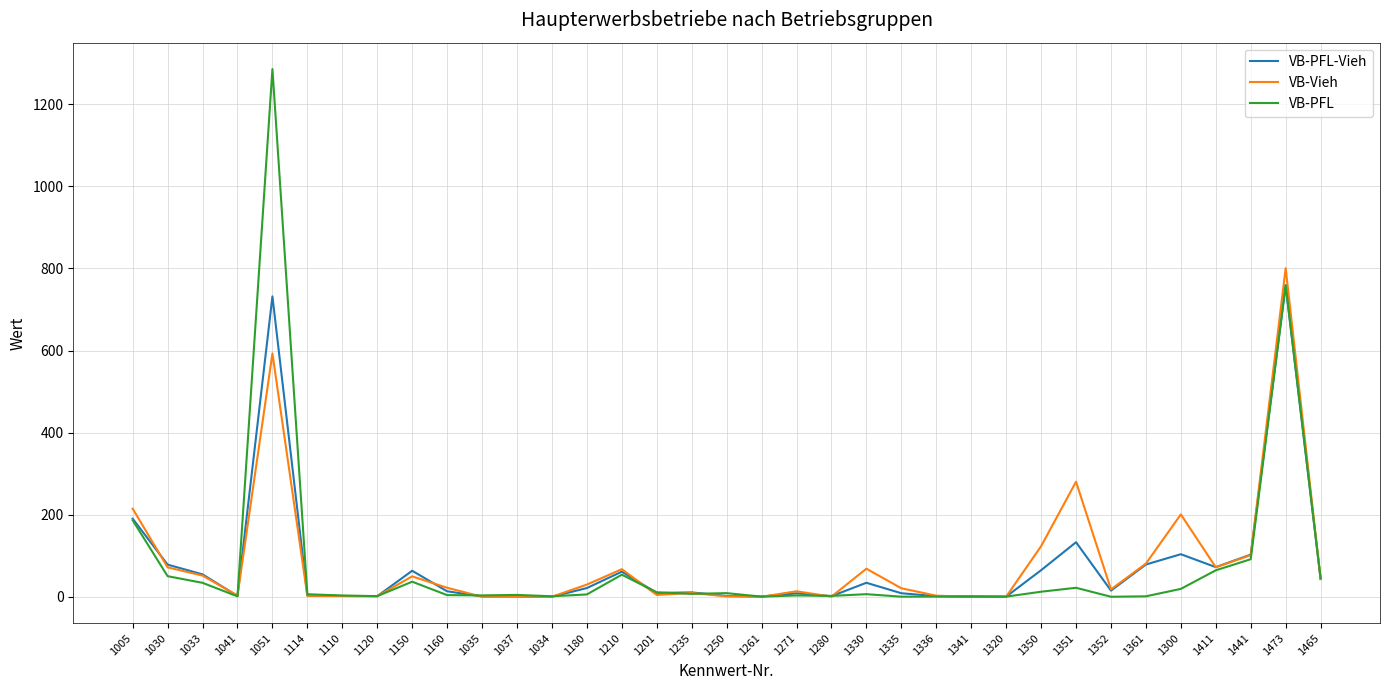

Which series has the largest range (max minus min)?

VB-PFL